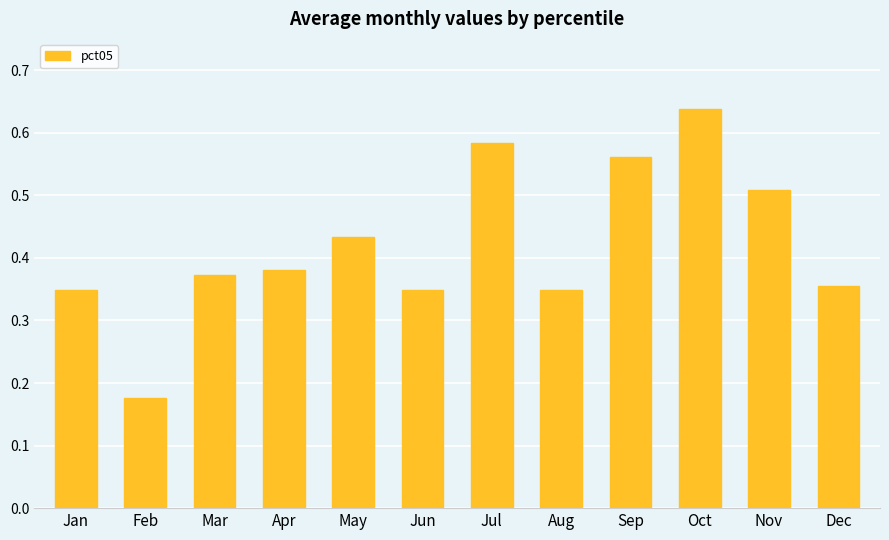

What is the difference between the values at Sep and May?

0.1